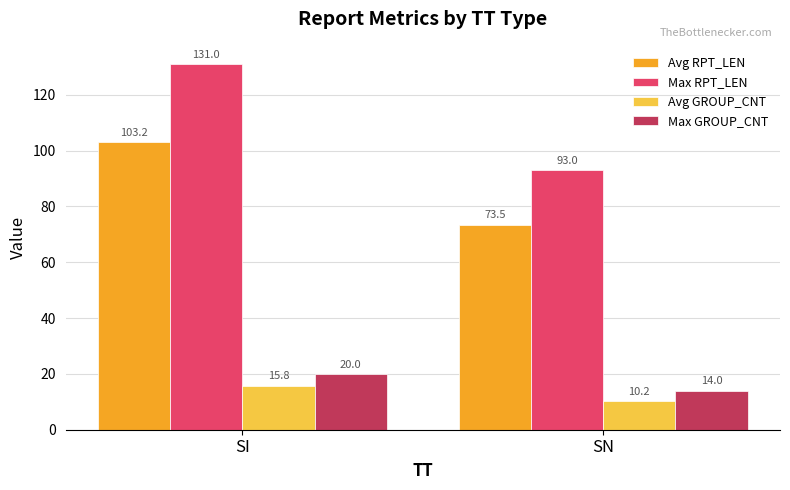

Which category has the highest value in the Avg GROUP_CNT series?

SI